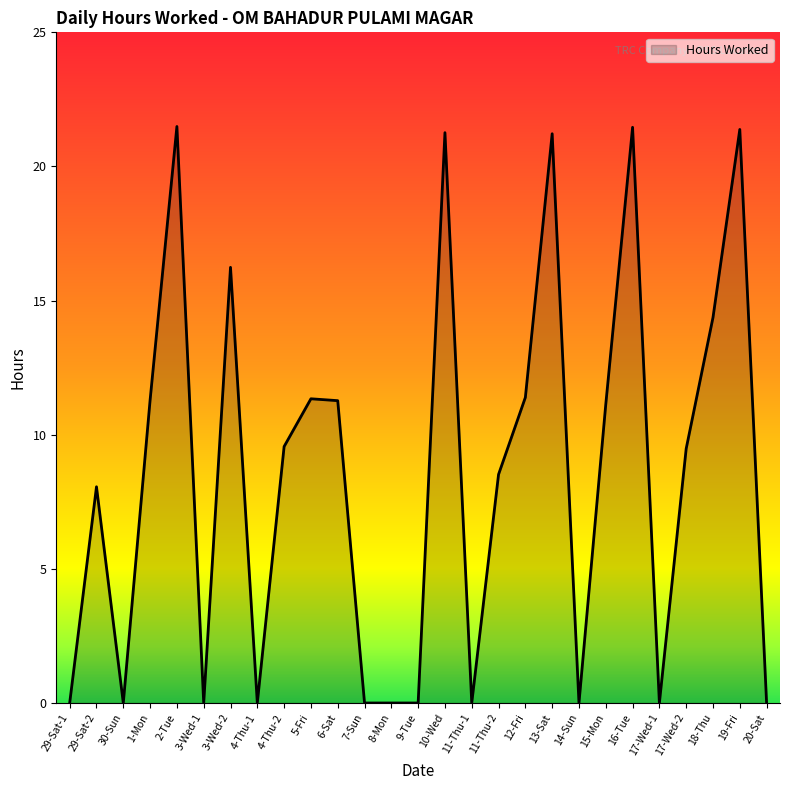

What position from the right is 19-Fri?

2